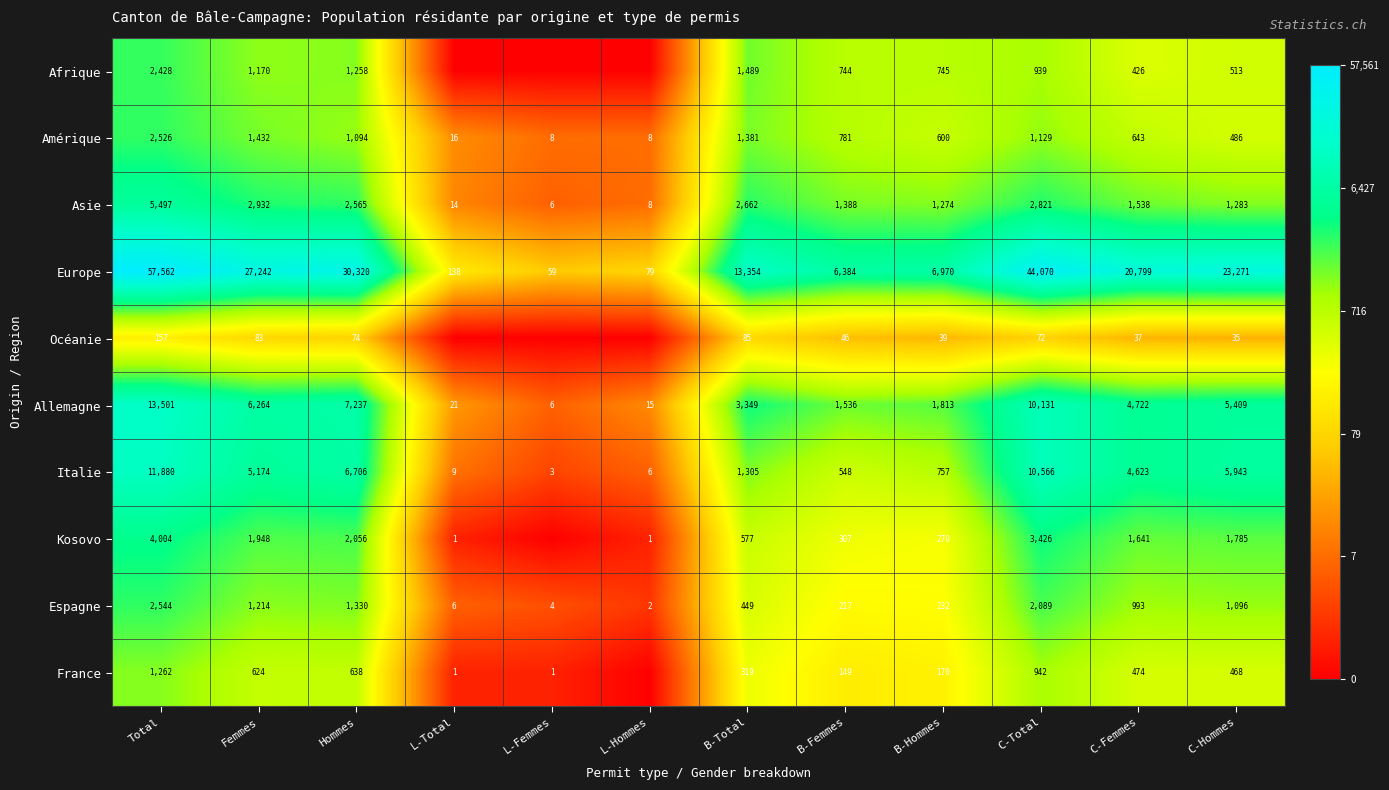

Which series changed the most between C-Total and C-Hommes?

Europe